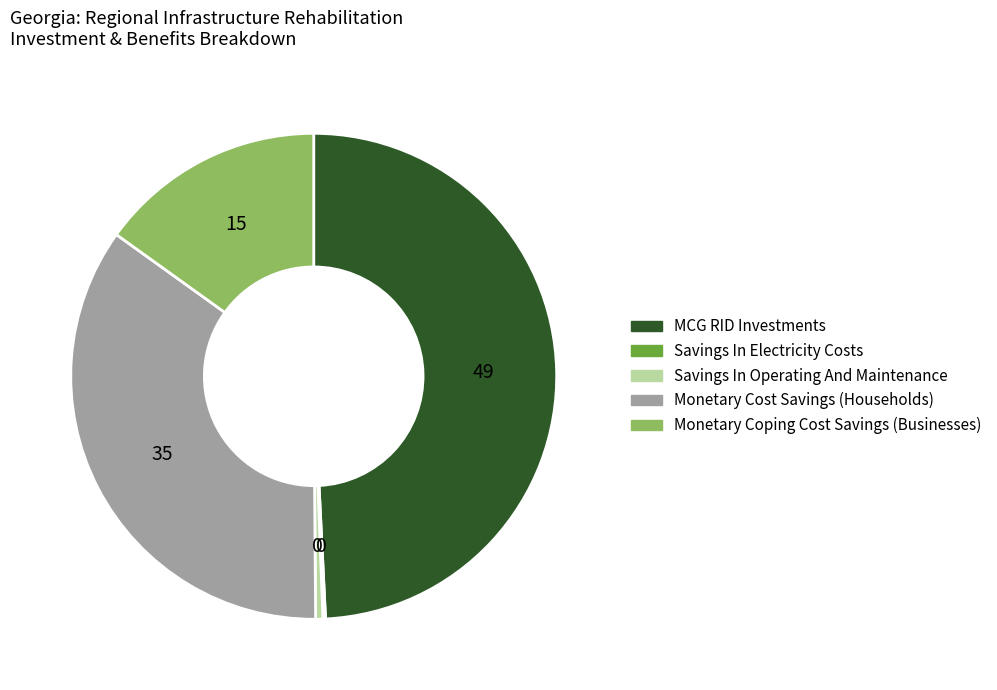

Does any single category account for the majority?

No